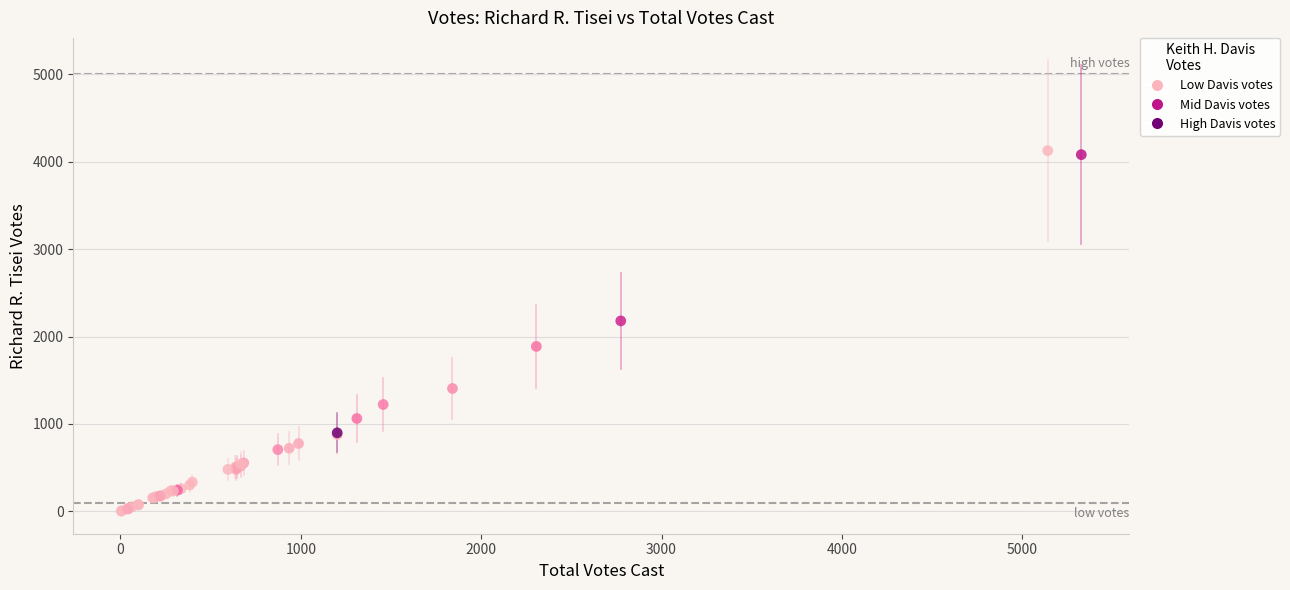

What Y value in the scatter plot is closest to 2065?

2179